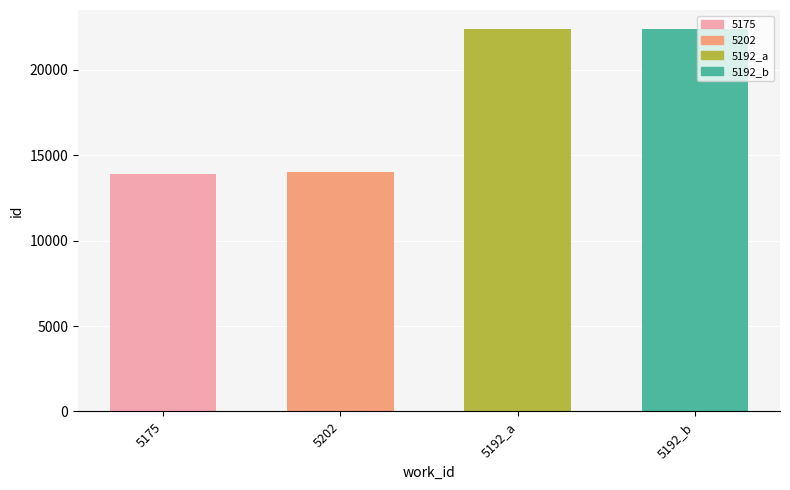

How many bars are there in total?

4